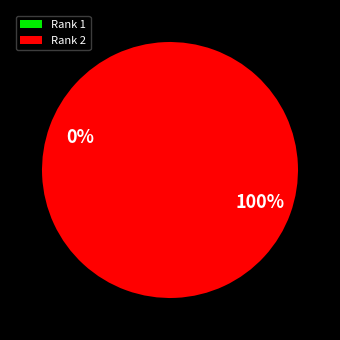

To the nearest percent, what is the difference between the largest and smallest slice percentages?

100%